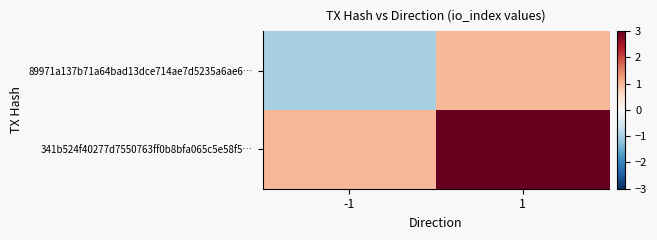

What is the total value across all series at 1?

4